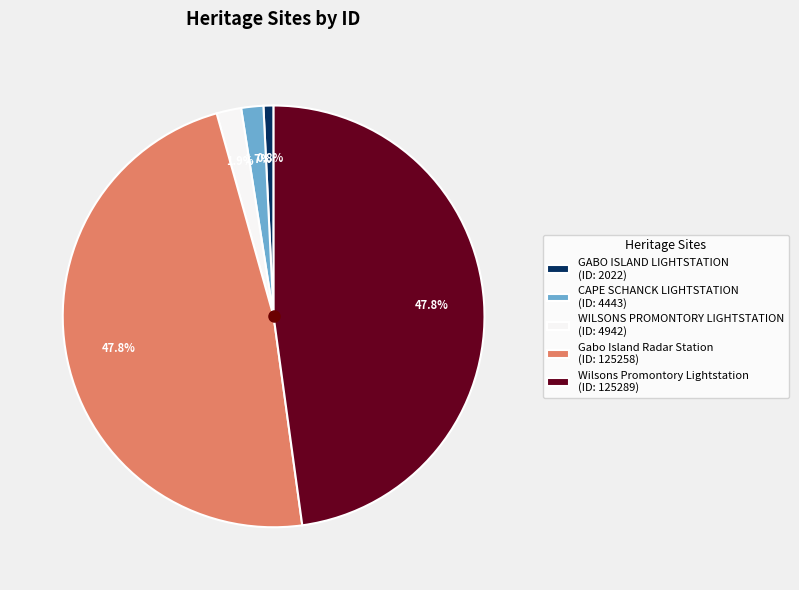

Is the sum of CAPE SCHANCK LIGHTSTATION and WILSONS PROMONTORY LIGHTSTATION greater than half?

No